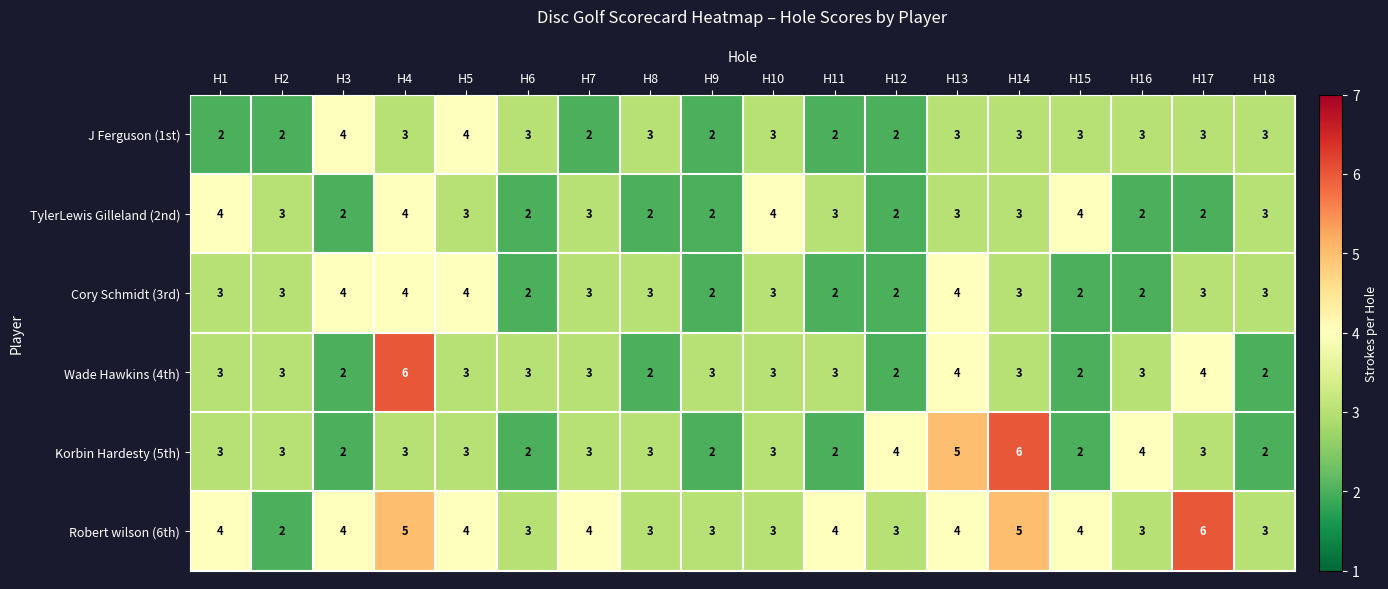

True or false: TylerLewis Gilleland (2nd) has a value of 1 at H14.

False